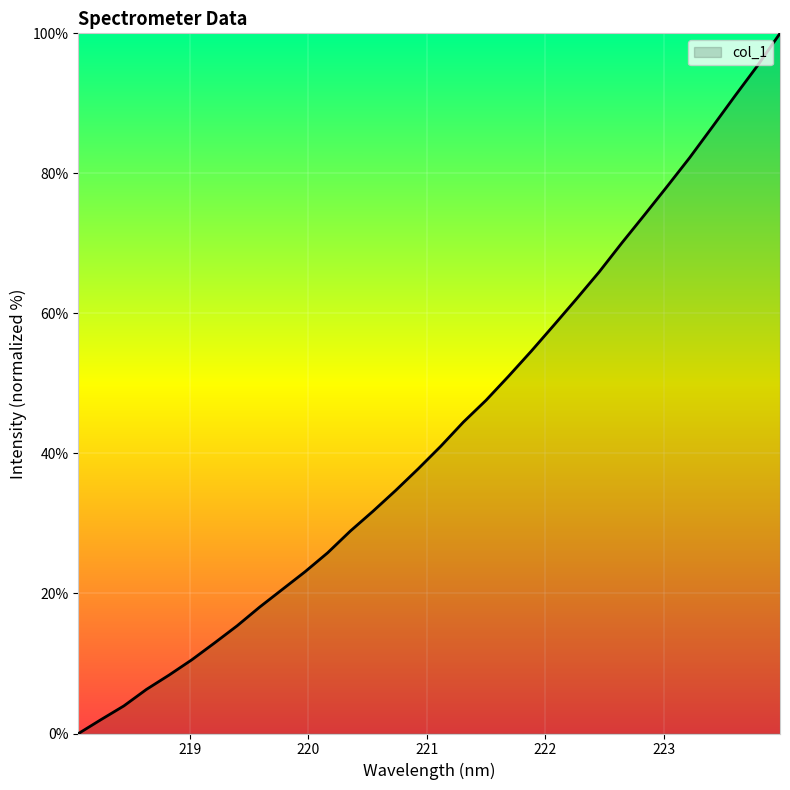

What is the difference between the maximum and minimum values?

100.0